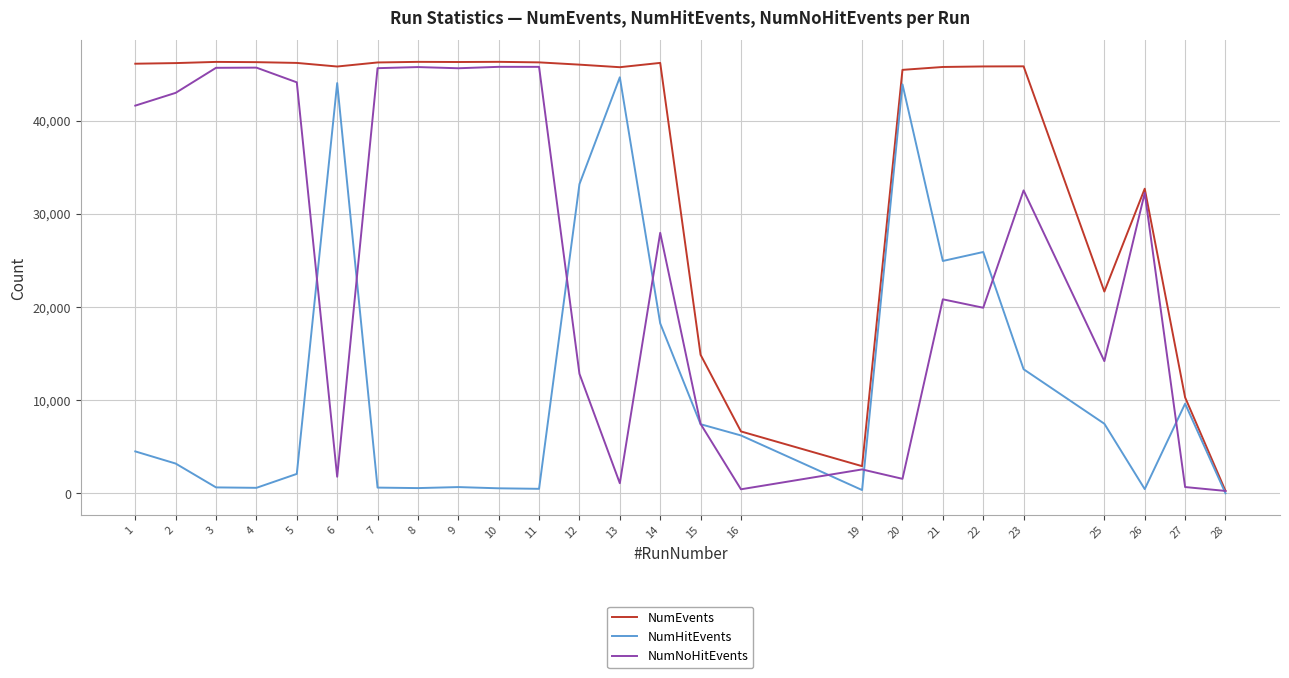

True or false: NumNoHitEvents and NumHitEvents intersect in this chart.

True